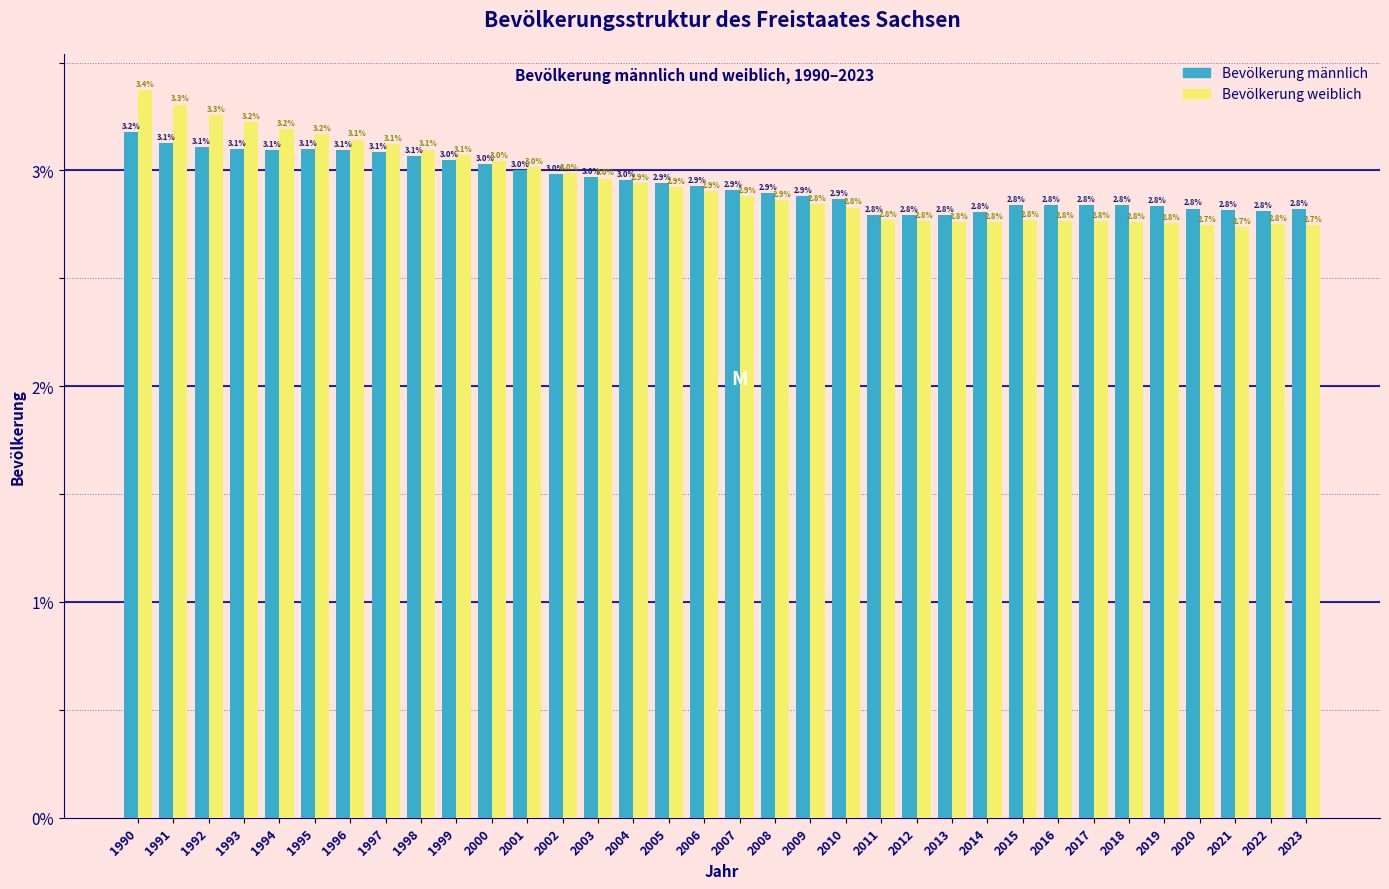

Reading right to left, extract all data points from this chart.

Bevölkerung männlich: 2023=2.8	2022=2.8	2021=2.8	2020=2.8	2019=2.8	2018=2.8	2017=2.8	2016=2.8	2015=2.8	2014=2.8	2013=2.8	2012=2.8	2011=2.8	2010=2.9	2009=2.9	2008=2.9	2007=2.9	2006=2.9	2005=2.9	2004=3.0	2003=3.0	2002=3.0	2001=3.0	2000=3.0	1999=3.0	1998=3.1	1997=3.1	1996=3.1	1995=3.1	1994=3.1	1993=3.1	1992=3.1	1991=3.1	1990=3.2
Bevölkerung weiblich: 2023=2.7	2022=2.8	2021=2.7	2020=2.7	2019=2.8	2018=2.8	2017=2.8	2016=2.8	2015=2.8	2014=2.8	2013=2.8	2012=2.8	2011=2.8	2010=2.8	2009=2.8	2008=2.9	2007=2.9	2006=2.9	2005=2.9	2004=2.9	2003=3.0	2002=3.0	2001=3.0	2000=3.0	1999=3.1	1998=3.1	1997=3.1	1996=3.1	1995=3.2	1994=3.2	1993=3.2	1992=3.3	1991=3.3	1990=3.4